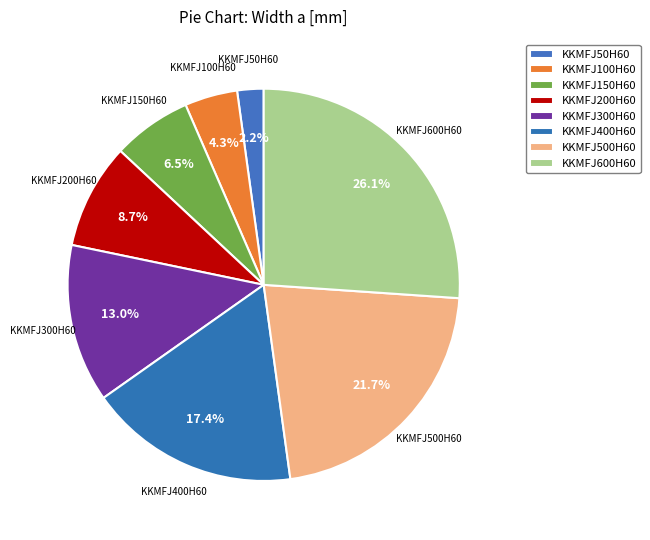

Is it true that KKMFJ400H60 is 17% of the pie?

True